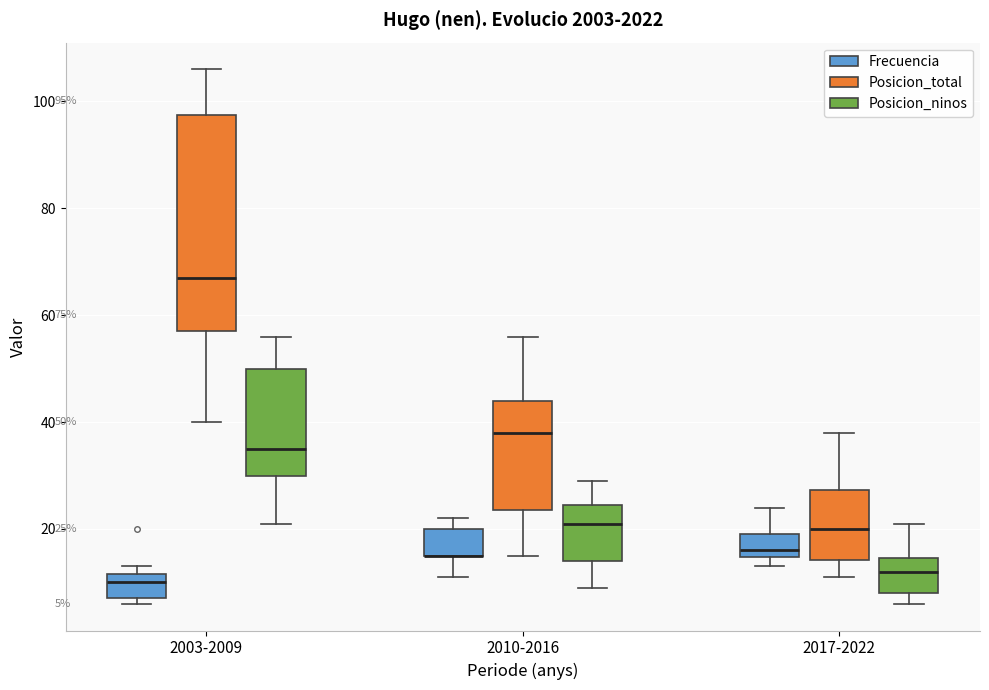

Which box is the tallest, from its lower edge to its upper edge?

2003-2009 (Posicion_total)